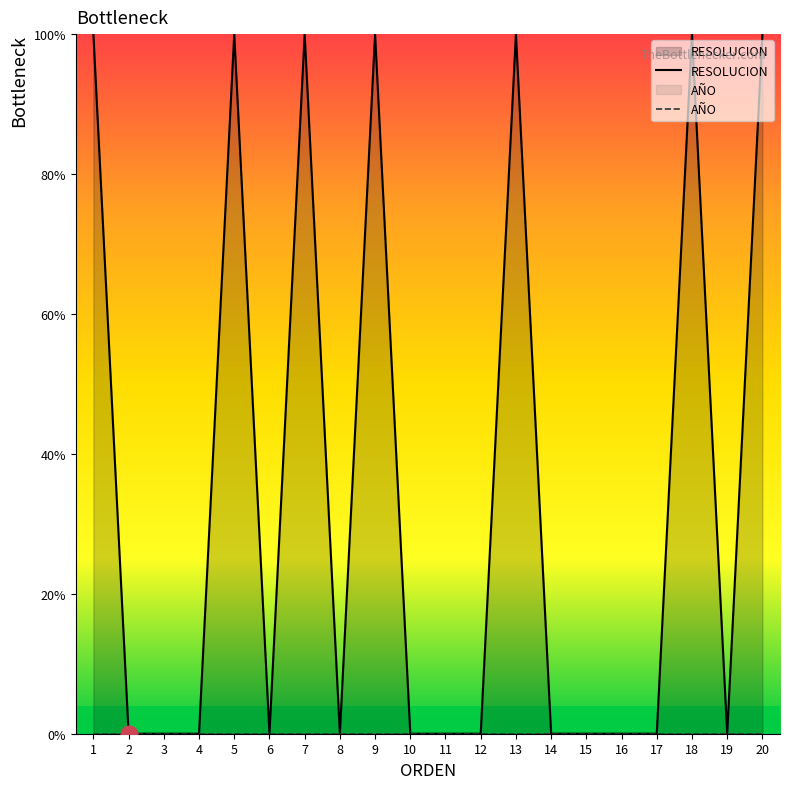

True or false: AÑO and RESOLUCION cross at least once.

False